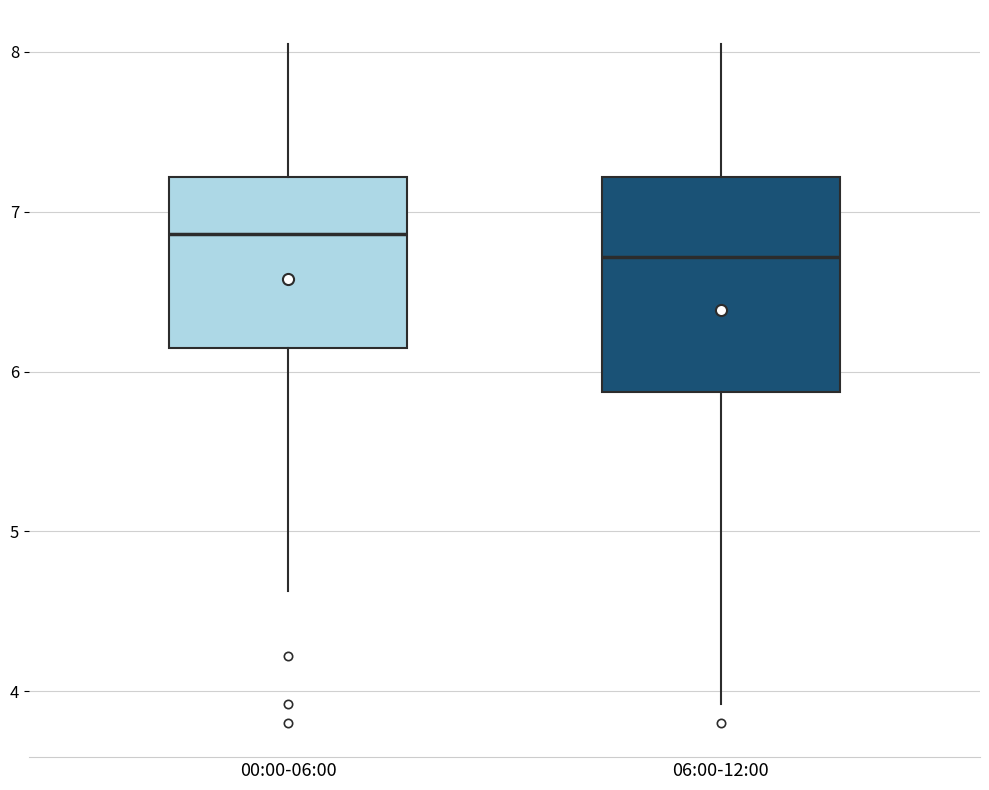

Reading left to right, transcribe this box plot: for each box, give where its median line is, the range the box spans, and where its two whiskers end, as read against the y-axis. The values are not printed on the chart, so give them approximately, as read against the axis.

00:00-06:00: median 6.9, box 6.1 to 7.2, whiskers 4.6 to 8.1
06:00-12:00: median 6.7, box 5.9 to 7.2, whiskers 3.9 to 8.1